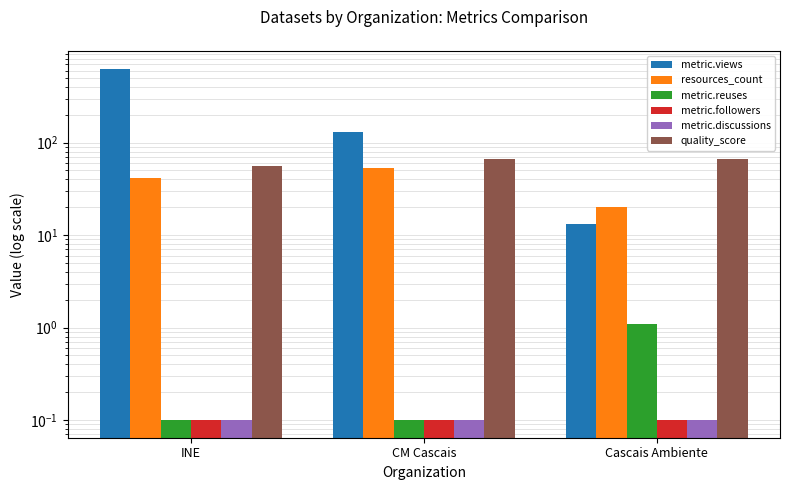

What is the sum of all metric.discussions values?

0.3